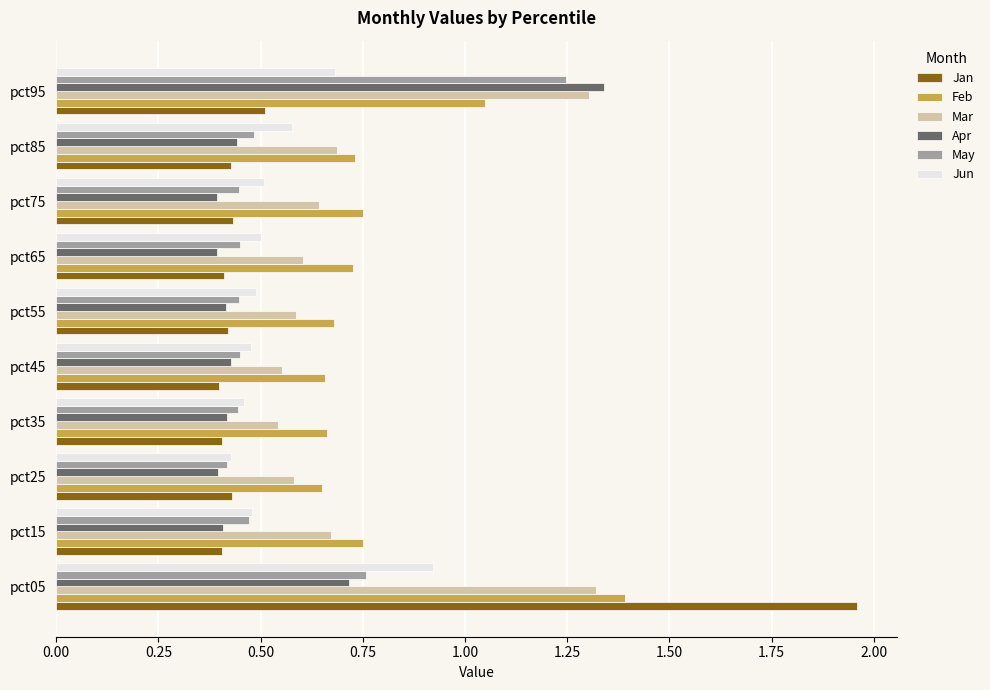

At how many categories does at least one series exceed 0?

10